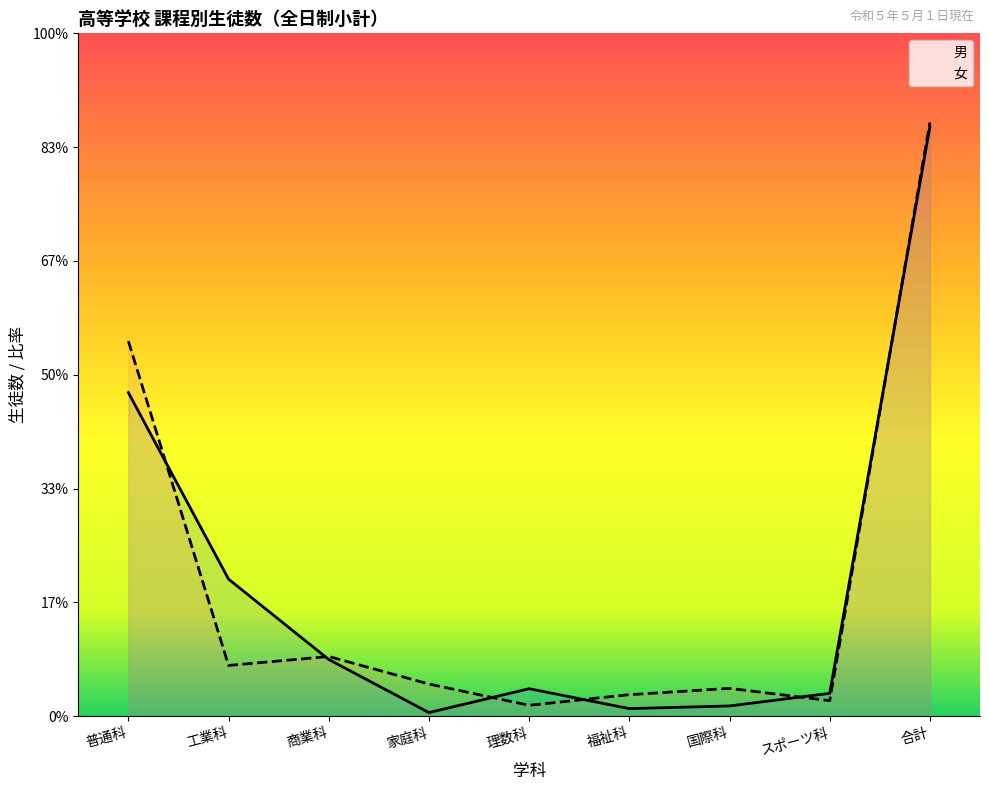

What is the label of the 2nd point from the left?

工業科